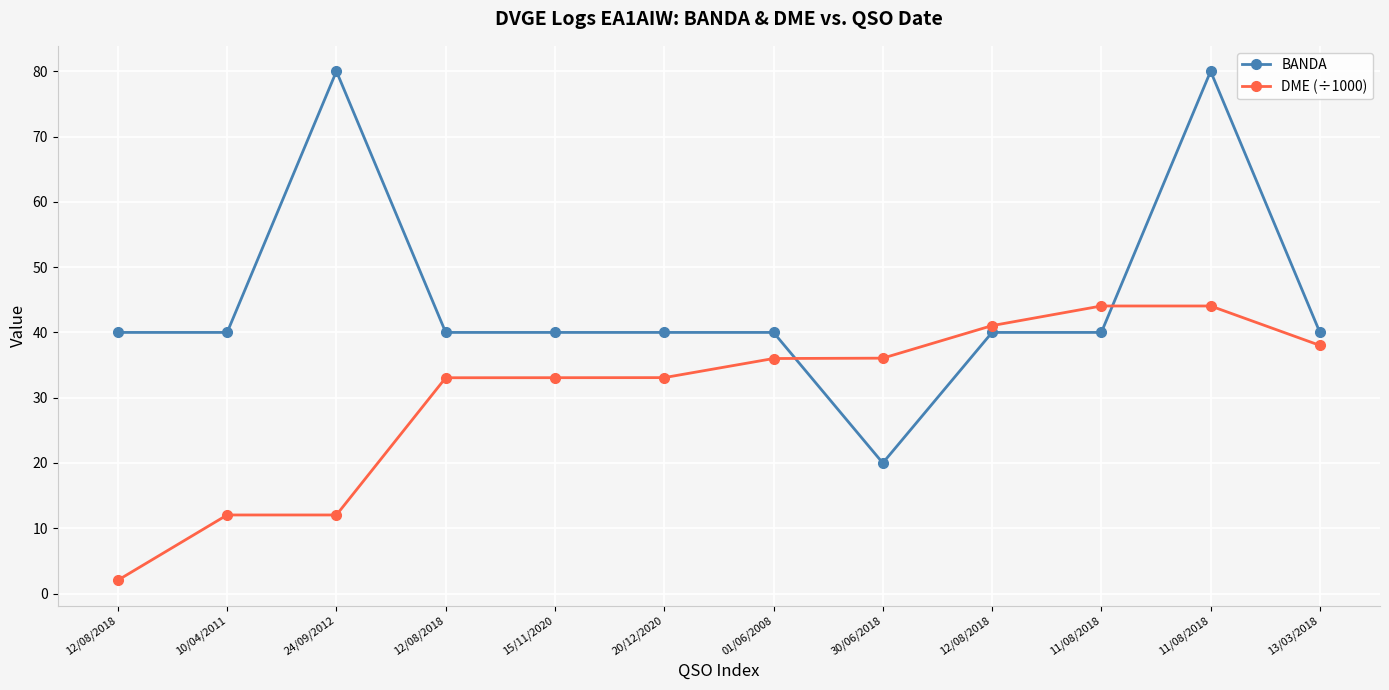

How many lines are shown in the chart?

2